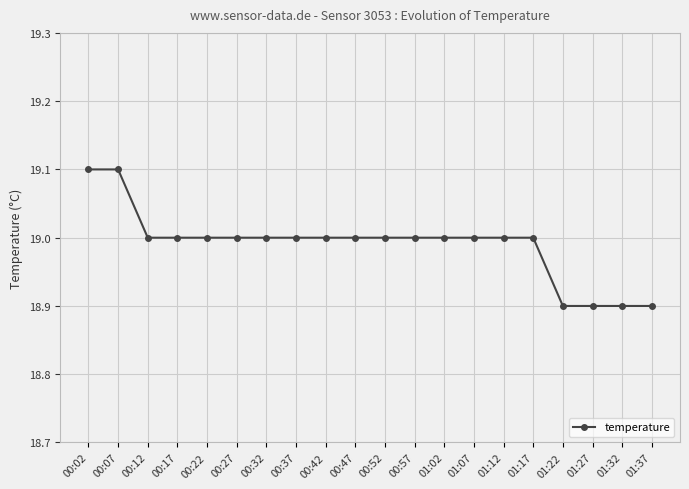

What is the sum of the values at 00:17 and 01:37?

37.9